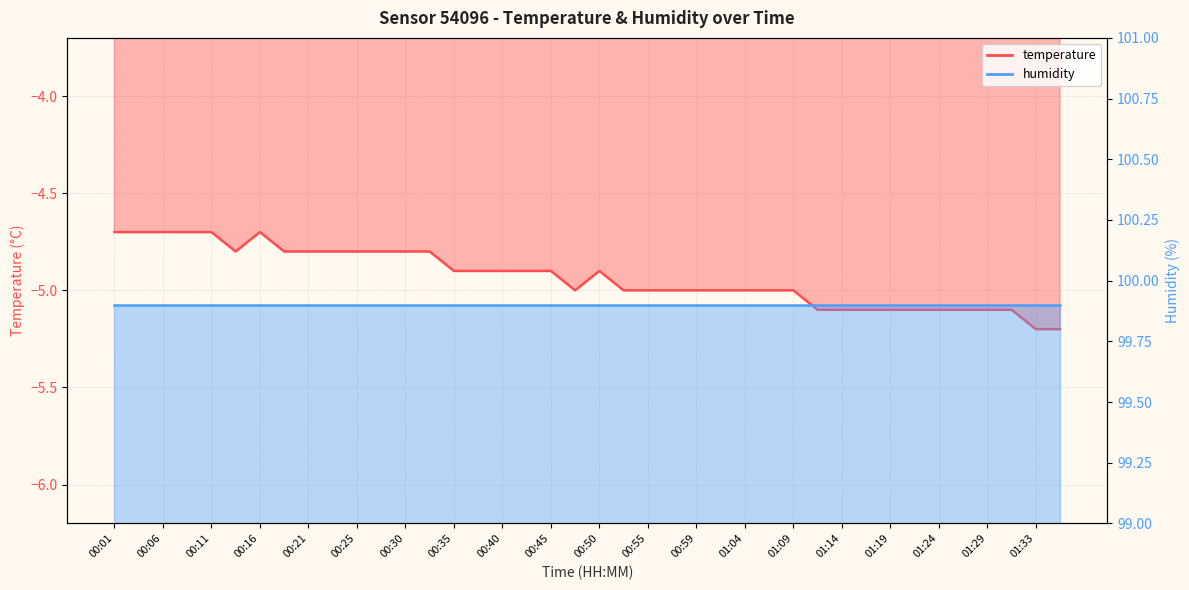

At which category does the data reach its first local valley?

00:13